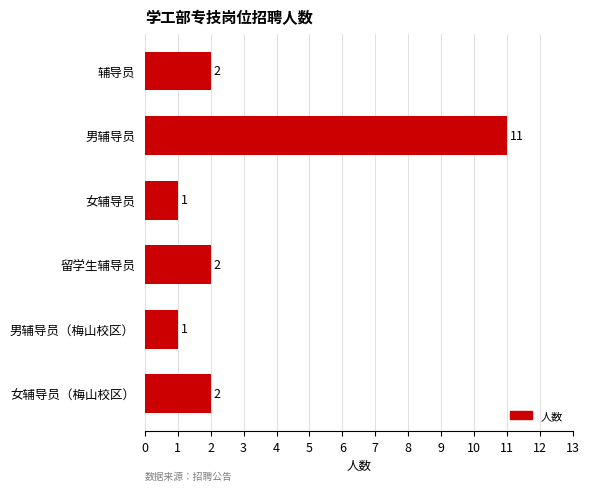

Are the bars horizontal?

Yes